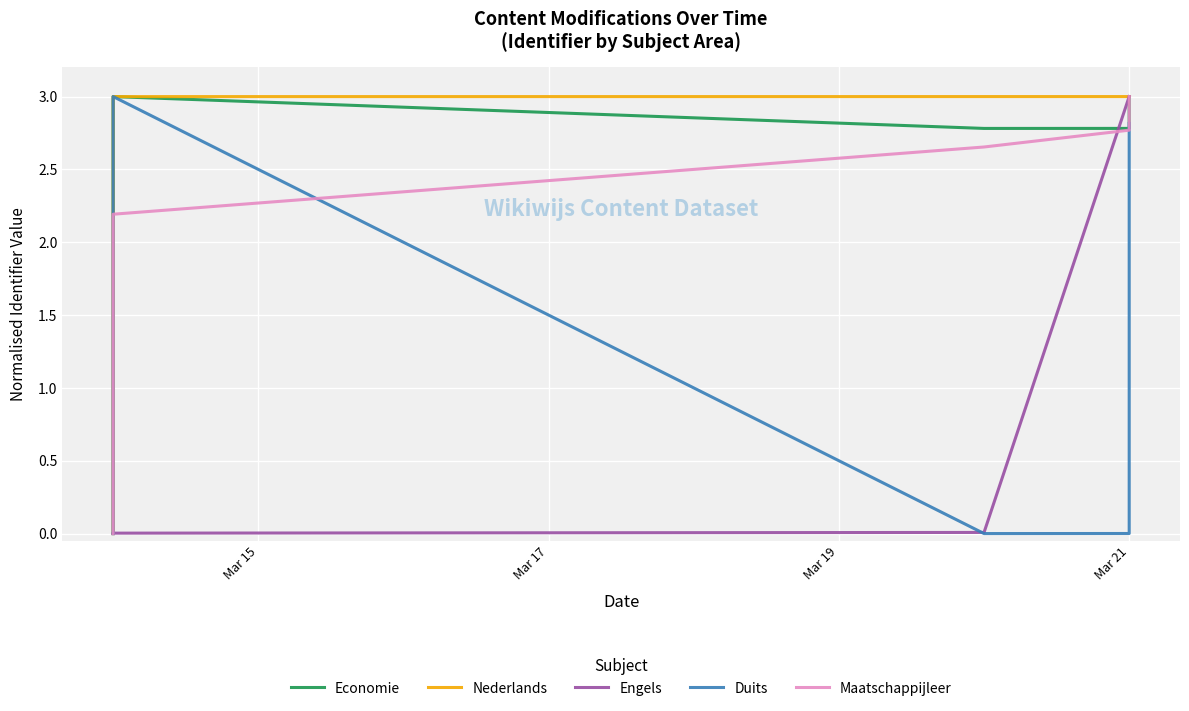

At how many categories does at least one series exceed 2?

6